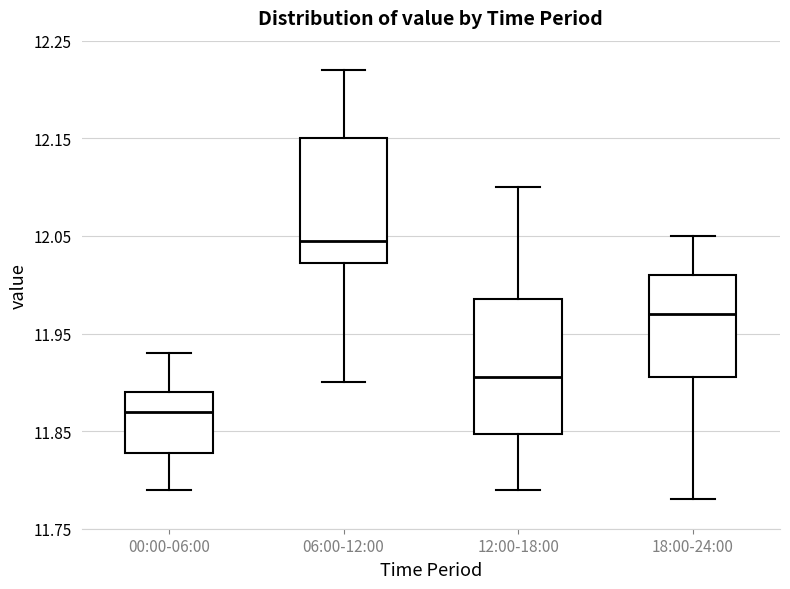

Reading left to right, transcribe this box plot: for each box, give where its median line is, the range the box spans, and where its two whiskers end, as read against the y-axis. The values are not printed on the chart, so give them approximately, as read against the axis.

00:00-06:00: median 11.87, box 11.83 to 11.89, whiskers 11.79 to 11.93
06:00-12:00: median 12.05, box 12.02 to 12.15, whiskers 11.90 to 12.22
12:00-18:00: median 11.91, box 11.85 to 11.99, whiskers 11.79 to 12.10
18:00-24:00: median 11.97, box 11.91 to 12.01, whiskers 11.78 to 12.05